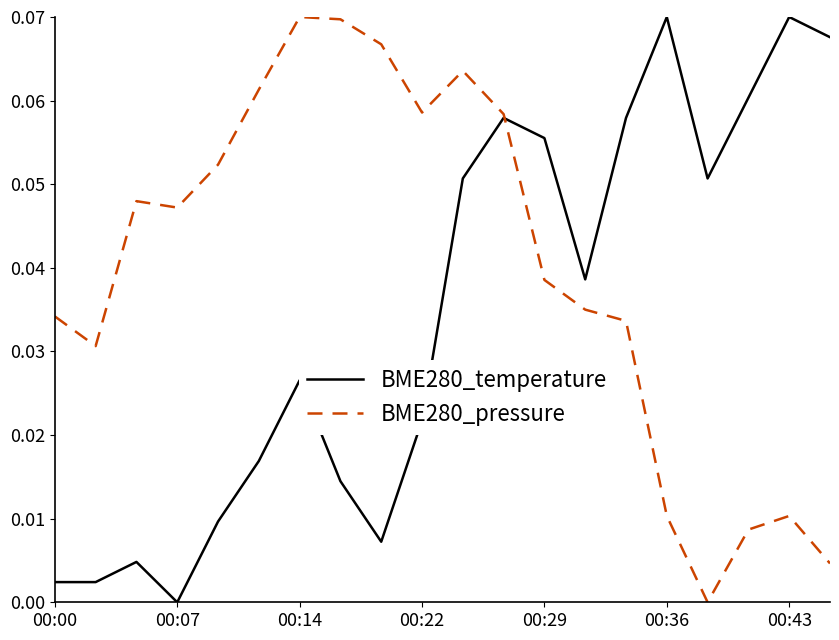

How many series are shown in this chart?

2